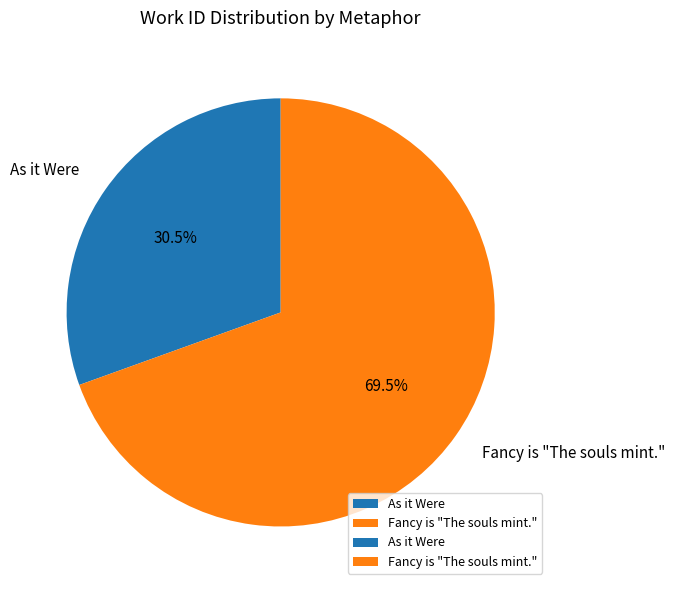

Approximately how many times larger is the value at As it Were compared to Fancy is "The souls mint."?

0.4